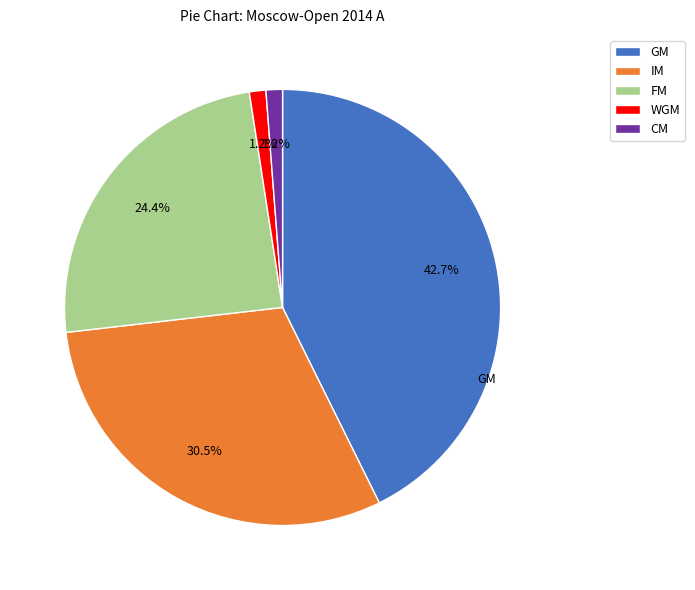

True or false: IM accounts for 24% of the total.

False